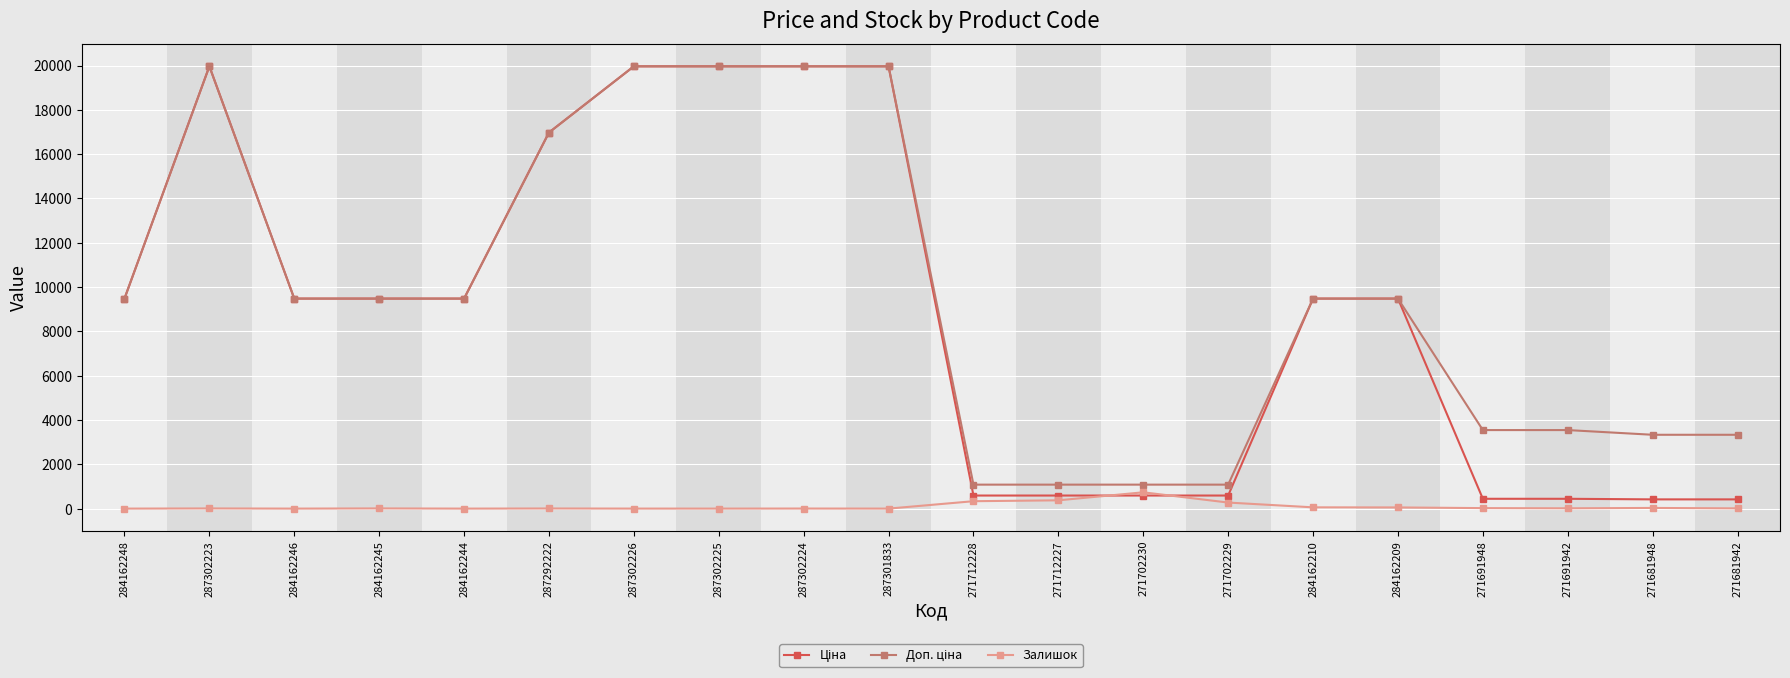

What is the greatest value displayed?

19964.2